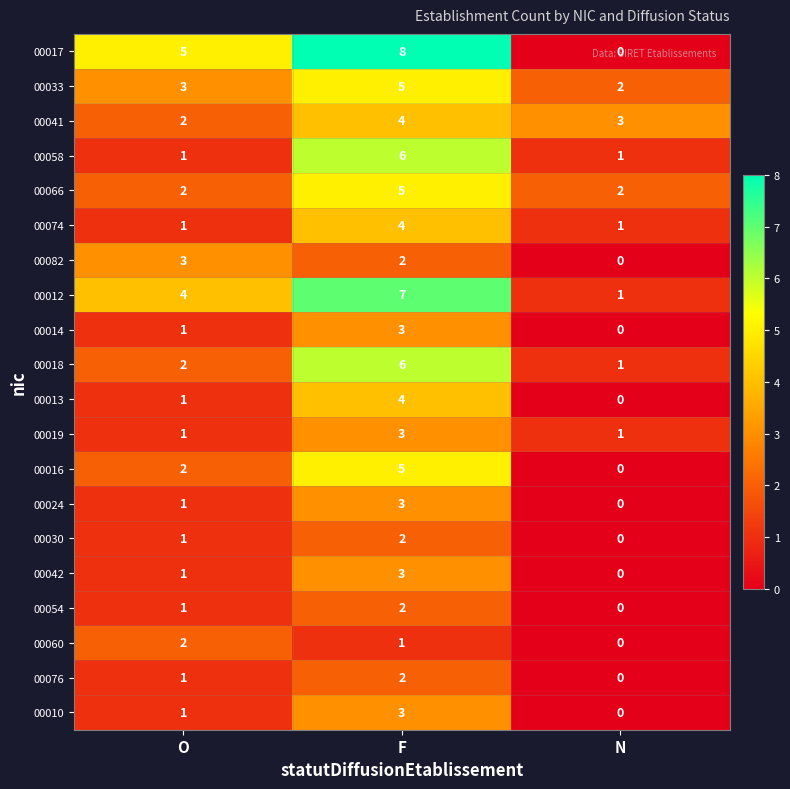

At which category is the sum across all series the highest?

F